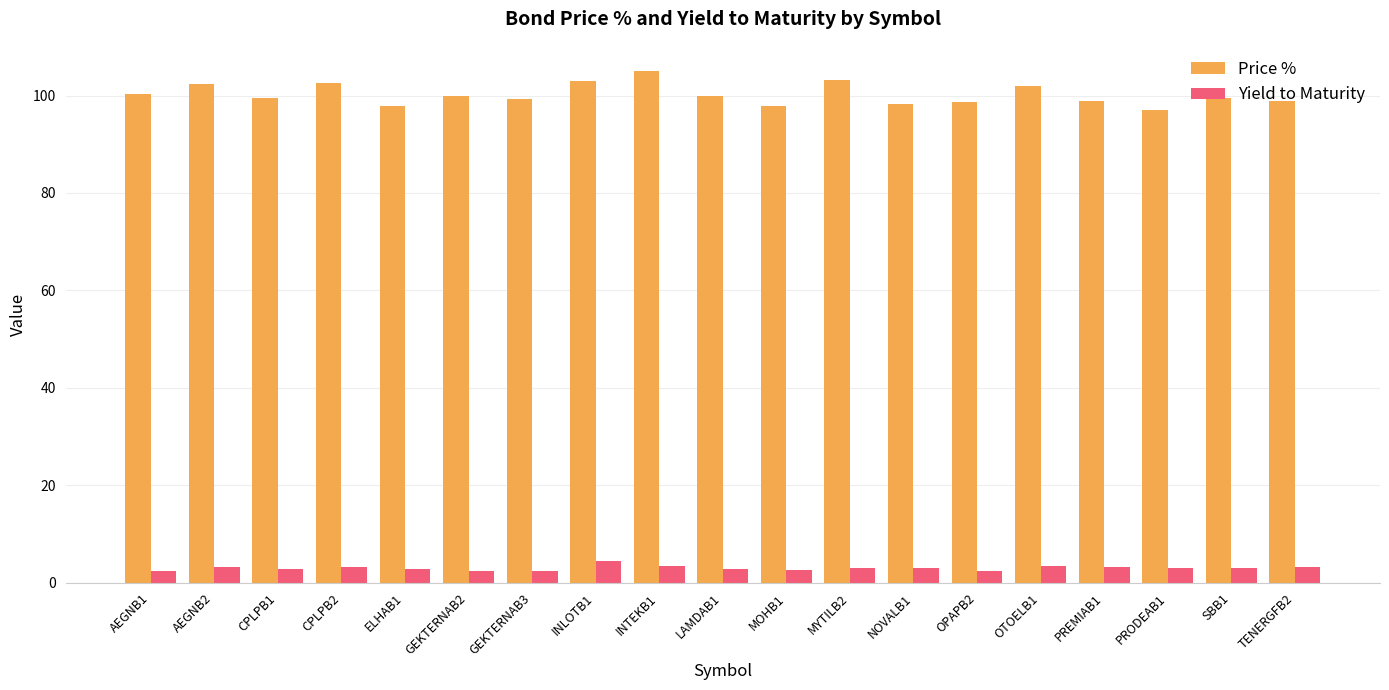

What is the highest value of the Yield to Maturity series?

4.5